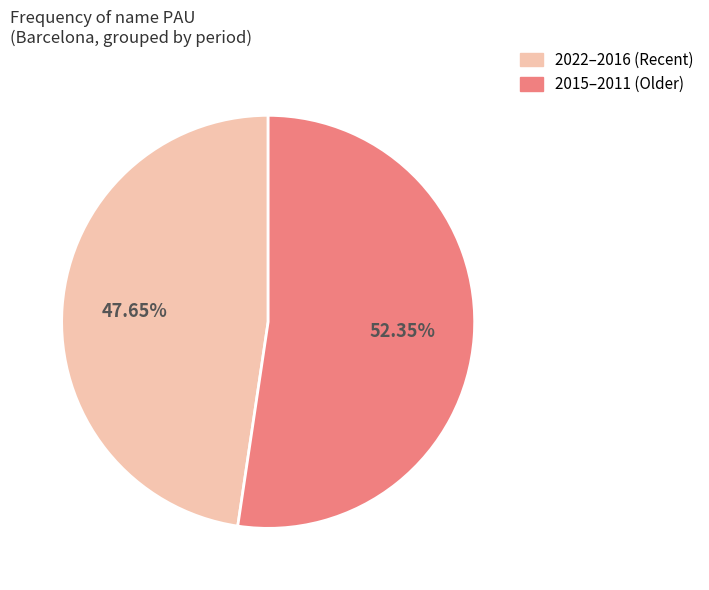

To the nearest percent, what is the difference between the largest and smallest slice percentages?

5%